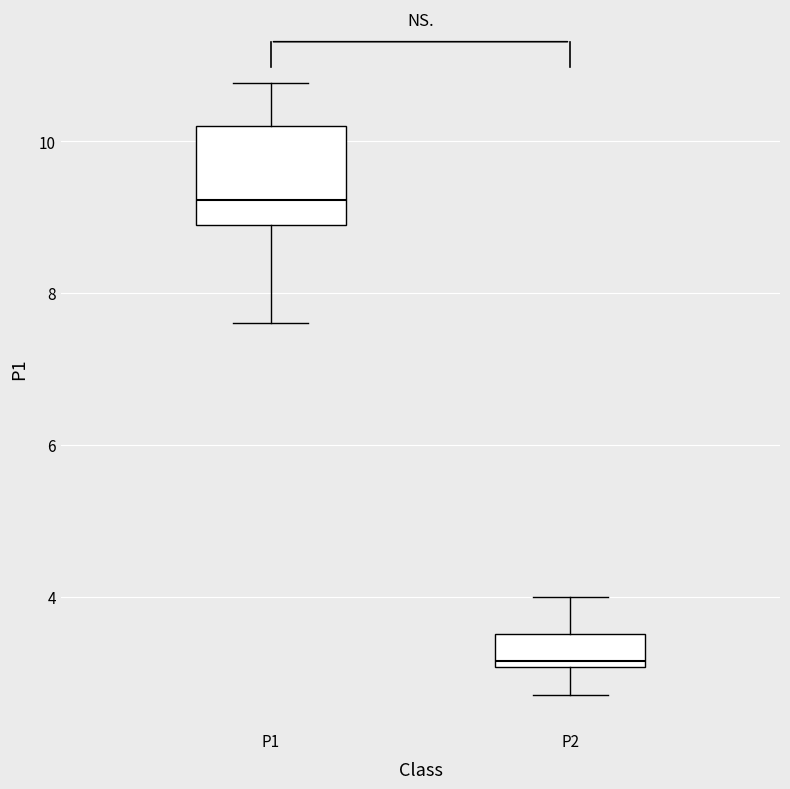

Comparing the boxes themselves (not the whiskers), which one is the tallest?

P1